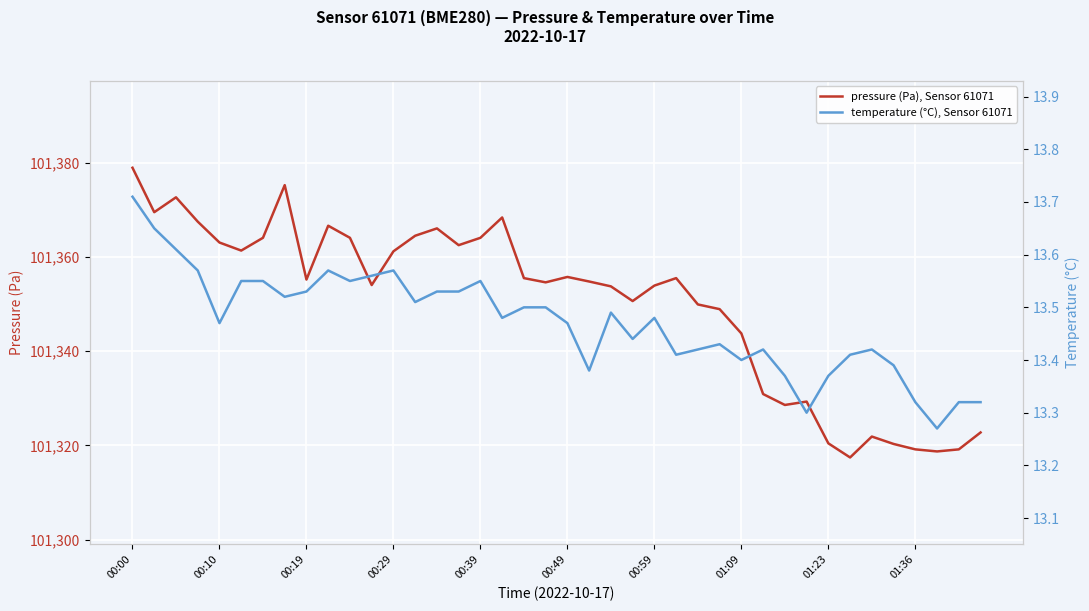

How many data points does each series have?

40